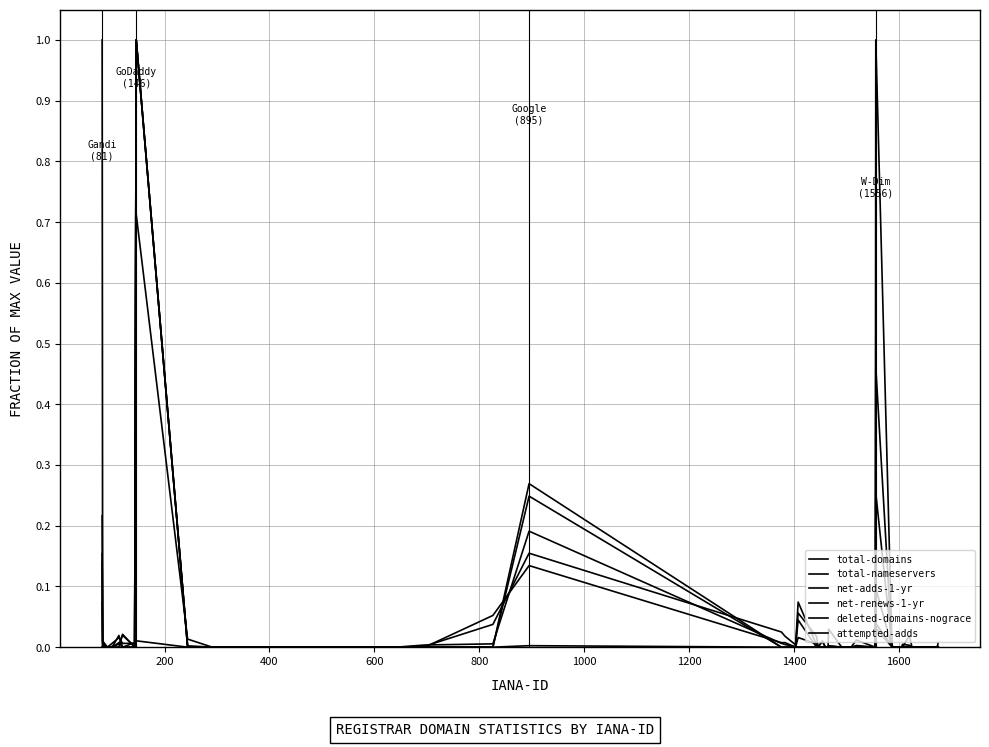

True or false: total-nameservers has more than 0 points higher than both neighbors.

True